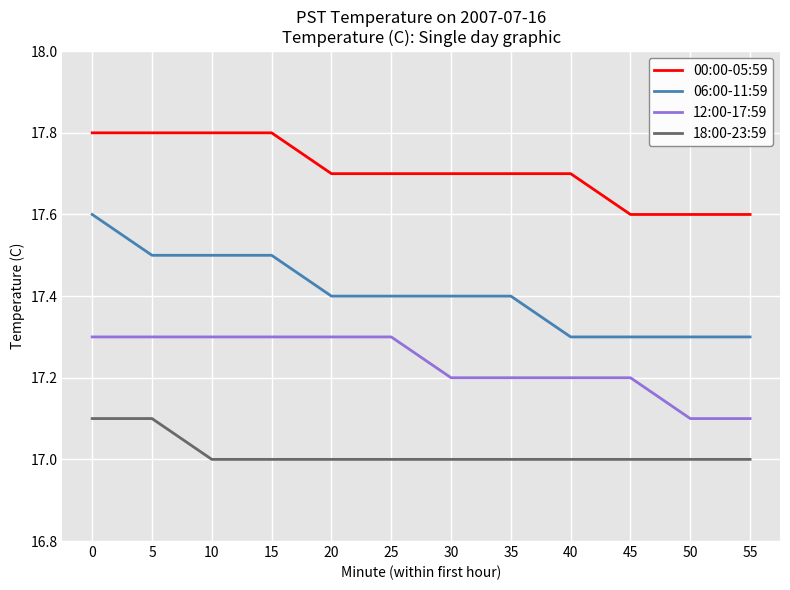

The 00:00-05:59 series shows 9.6 at 55. True or false?

False